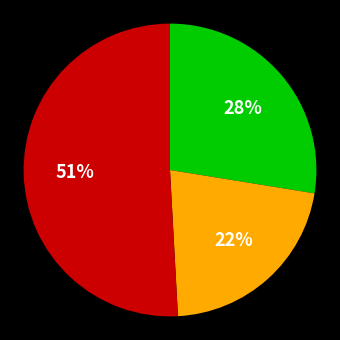

Is there a majority slice in this chart?

Yes